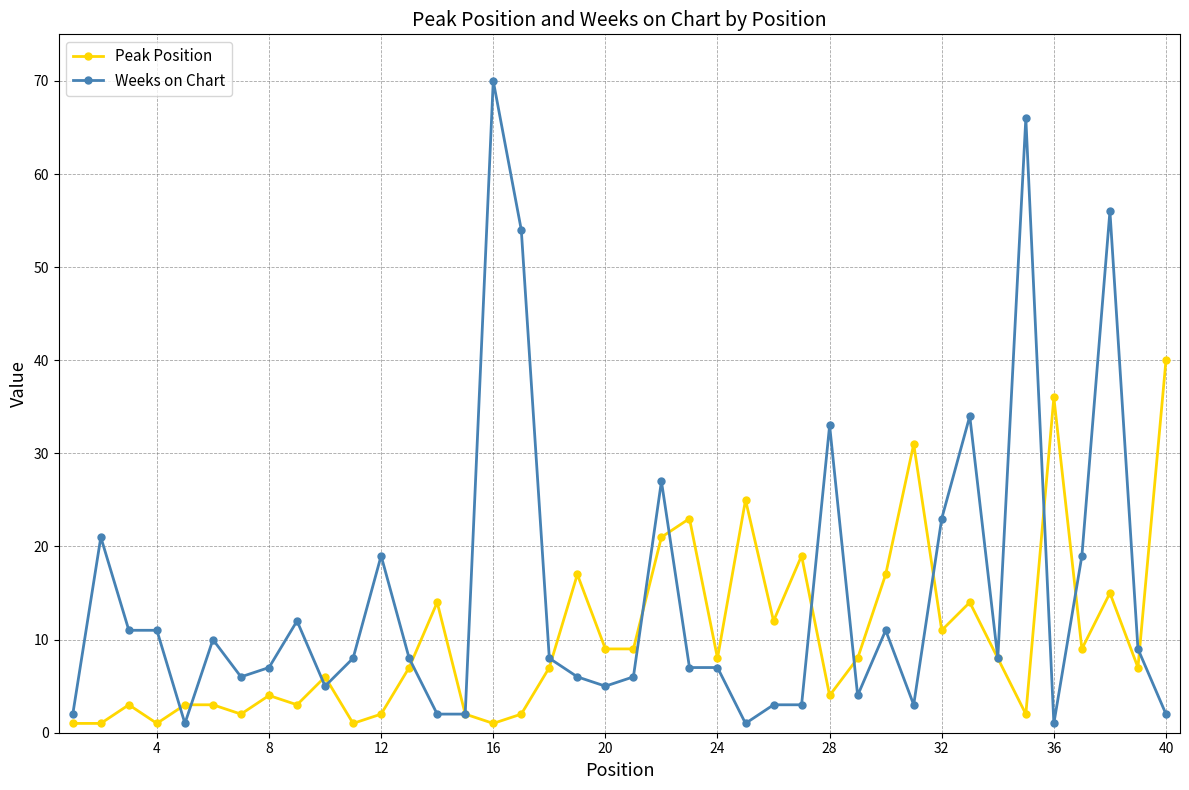

Rank the series by their average value, from lowest to highest.

Peak Position, Weeks on Chart